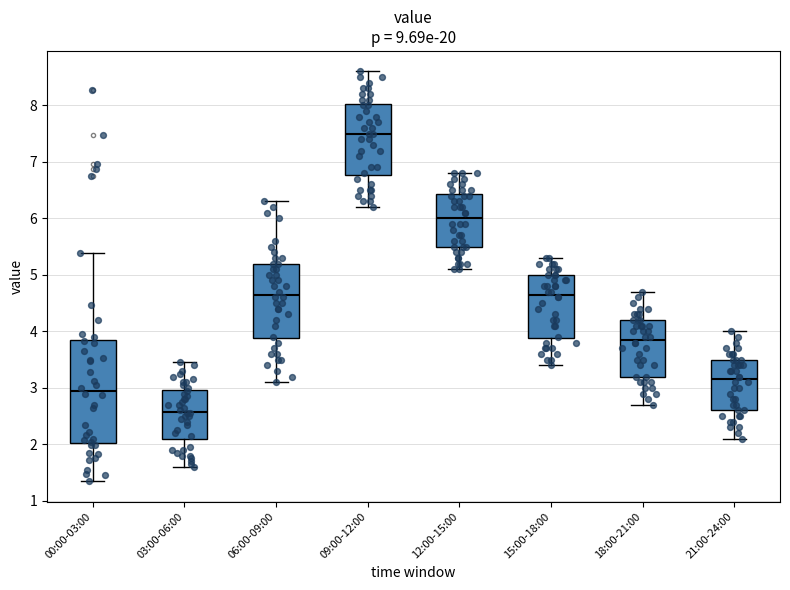

Which box's median line is the lowest?

03:00-06:00